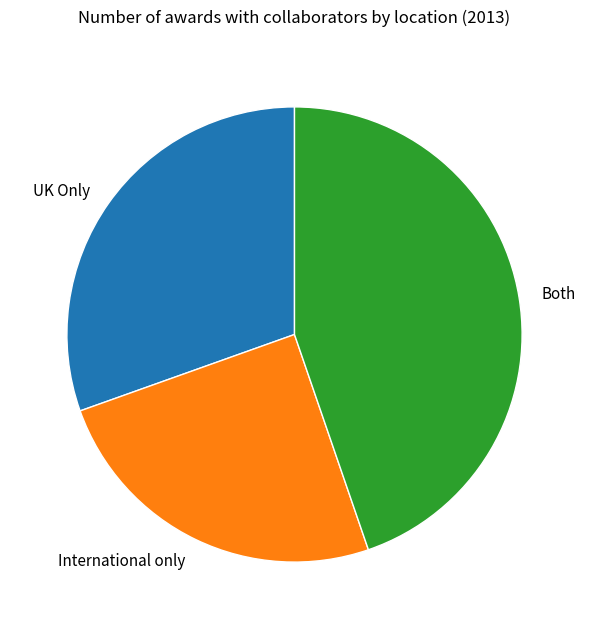

Is there a majority slice in this chart?

No